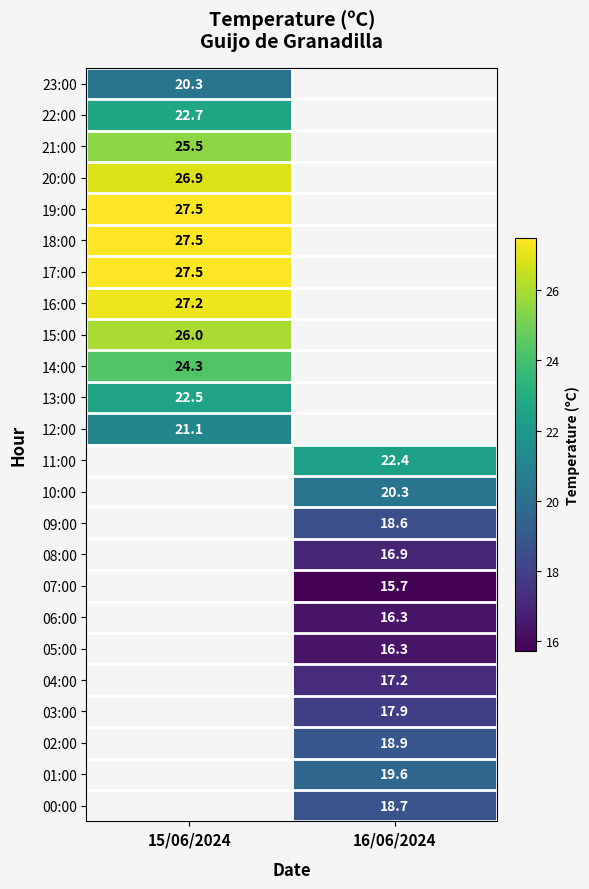

Is the value of 03:00 at 16/06/2024 greater than the value of 16:00 at 15/06/2024?

No